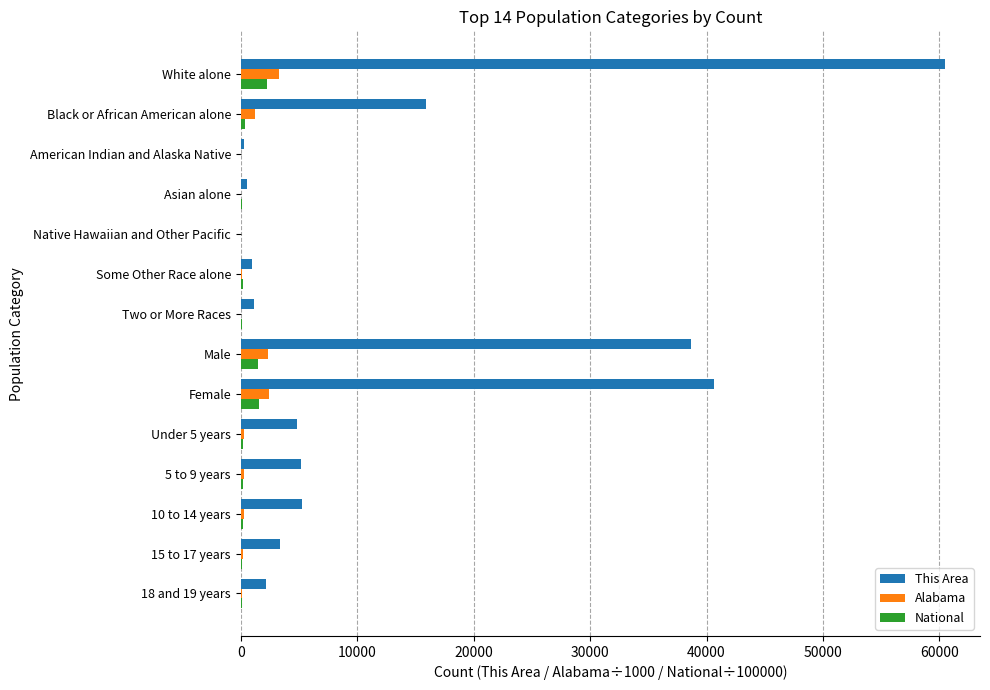

Which series has the largest total across all categories?

This Area